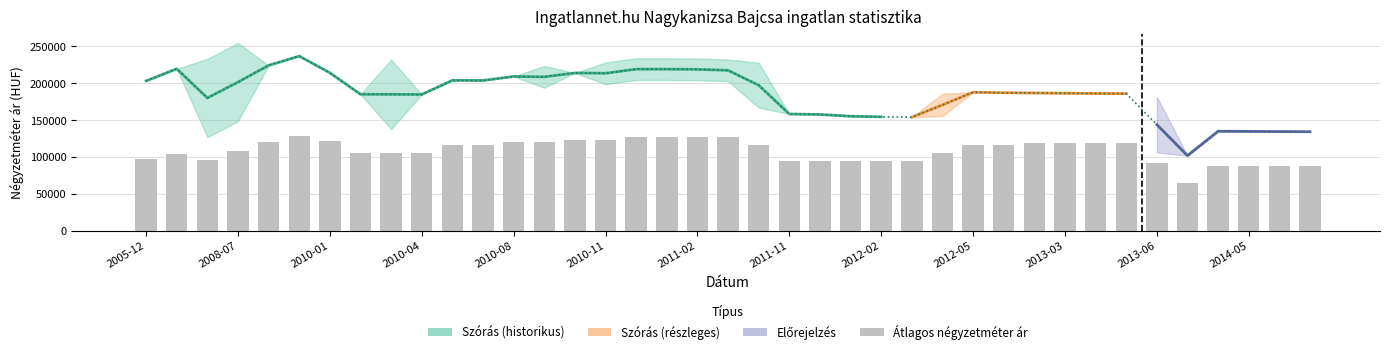

Which label corresponds to the largest value in the chart?

2008-09